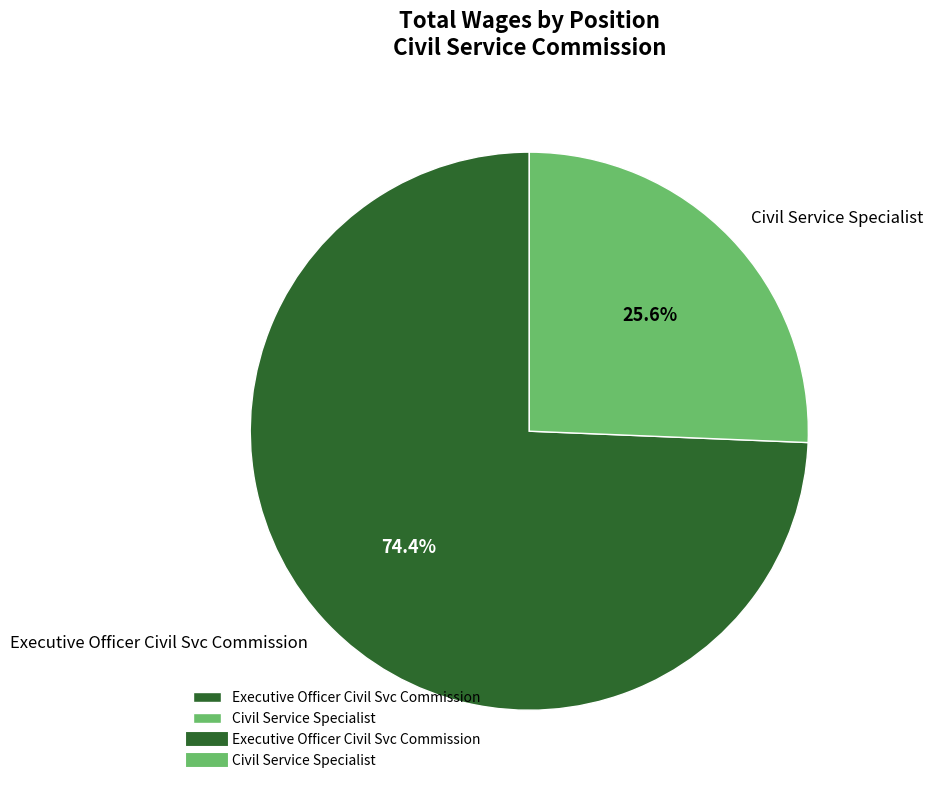

How many slices are in this pie chart?

2